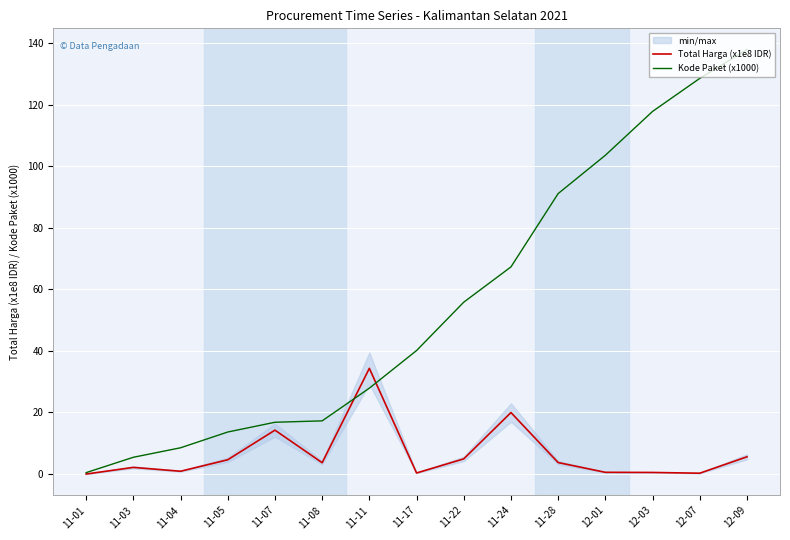

What is the label of the 7th point from the right?

11-22